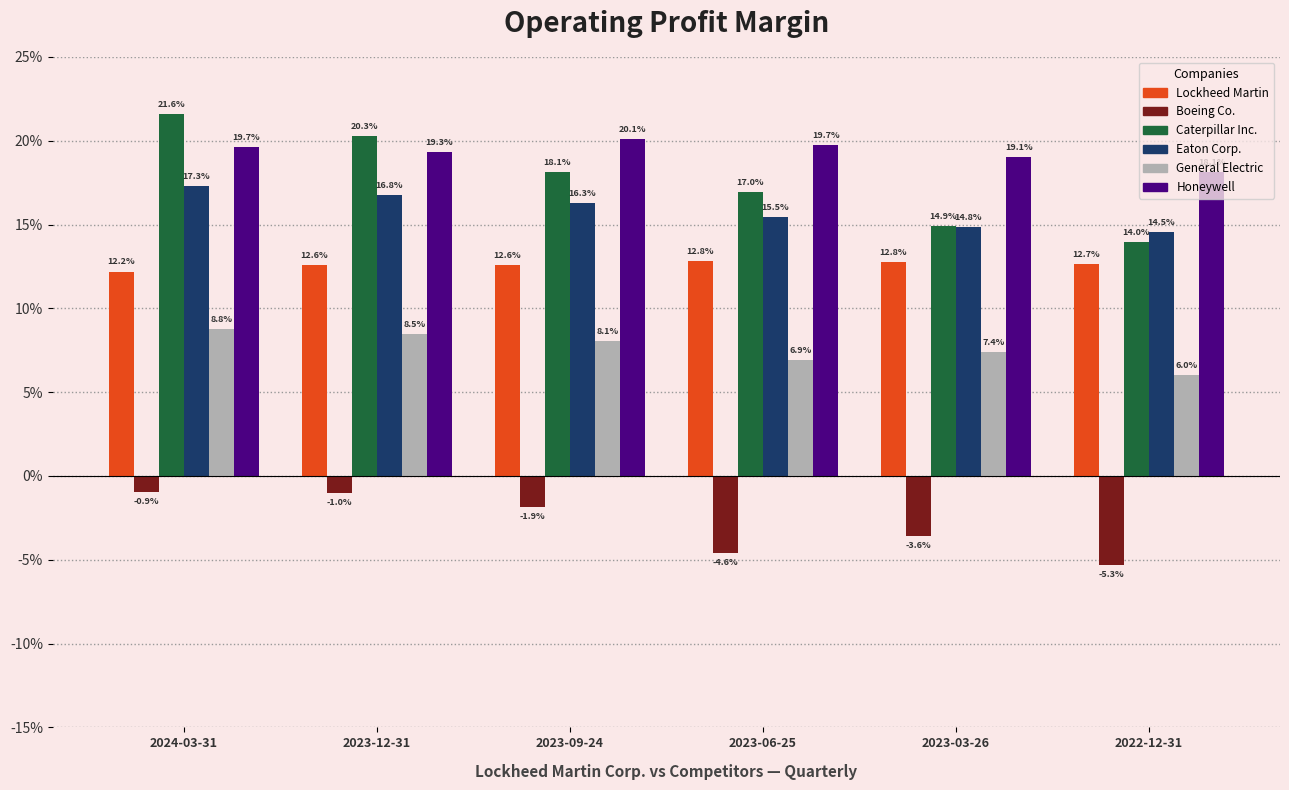

Does the chart contain stacked bars?

No